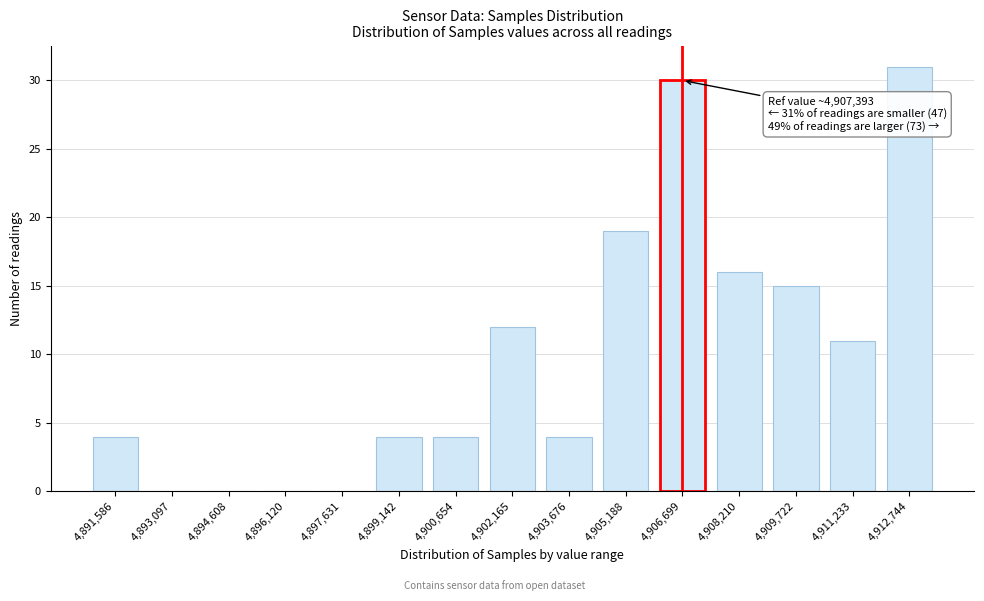

Reading left to right, what are all the values shown in this chart?

4,891,586=4	4,893,097=0	4,894,608=0	4,896,120=0	4,897,631=0	4,899,142=4	4,900,654=4	4,902,165=12	4,903,676=4	4,905,188=19	4,906,699=30	4,908,210=16	4,909,722=15	4,911,233=11	4,912,744=31